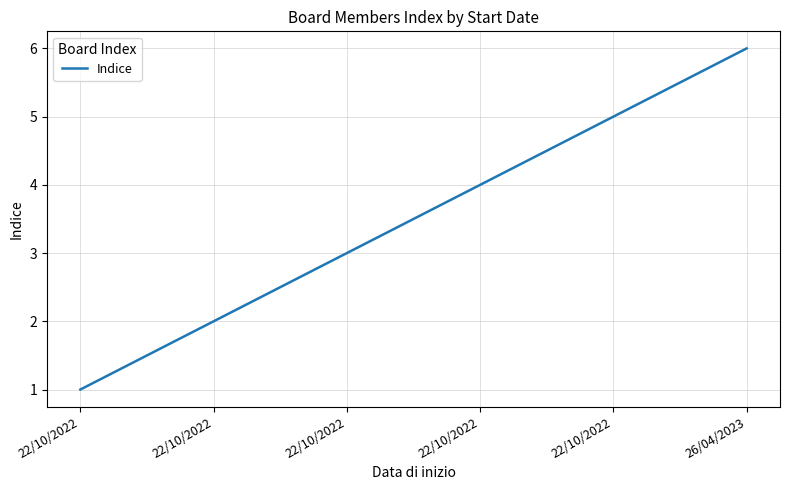

Does the chart display data point markers on the line(s)?

No